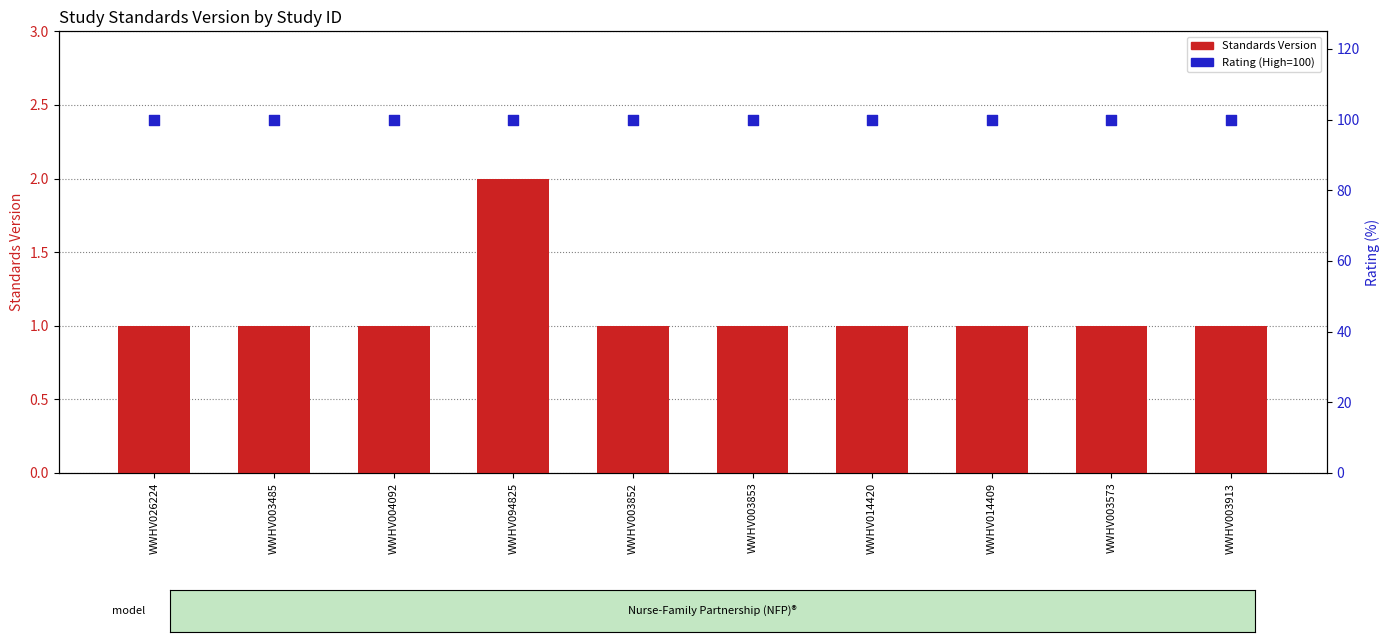

Is the value of Rating (percentile) at WWHV026224 greater than the value of Standards Version at WWHV014409?

Yes